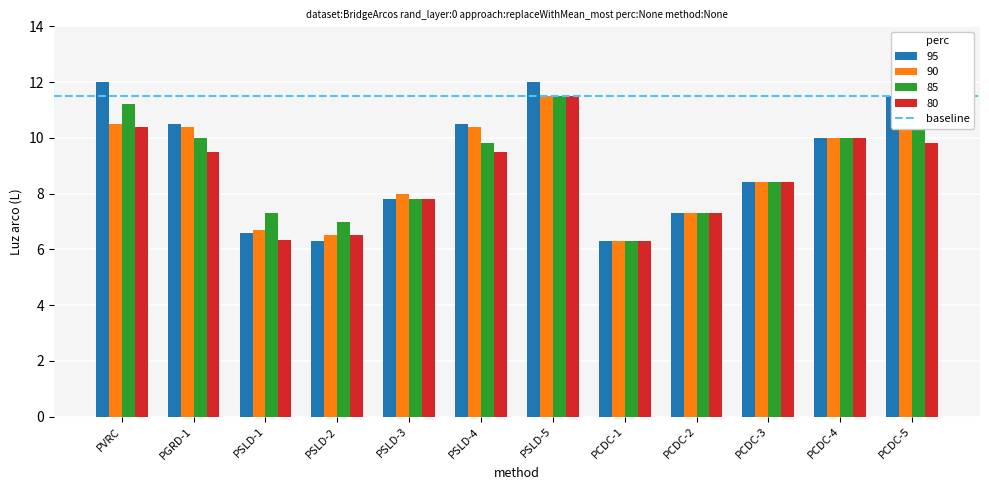

Where is 80 nearest to the value 8?

PSLD-3